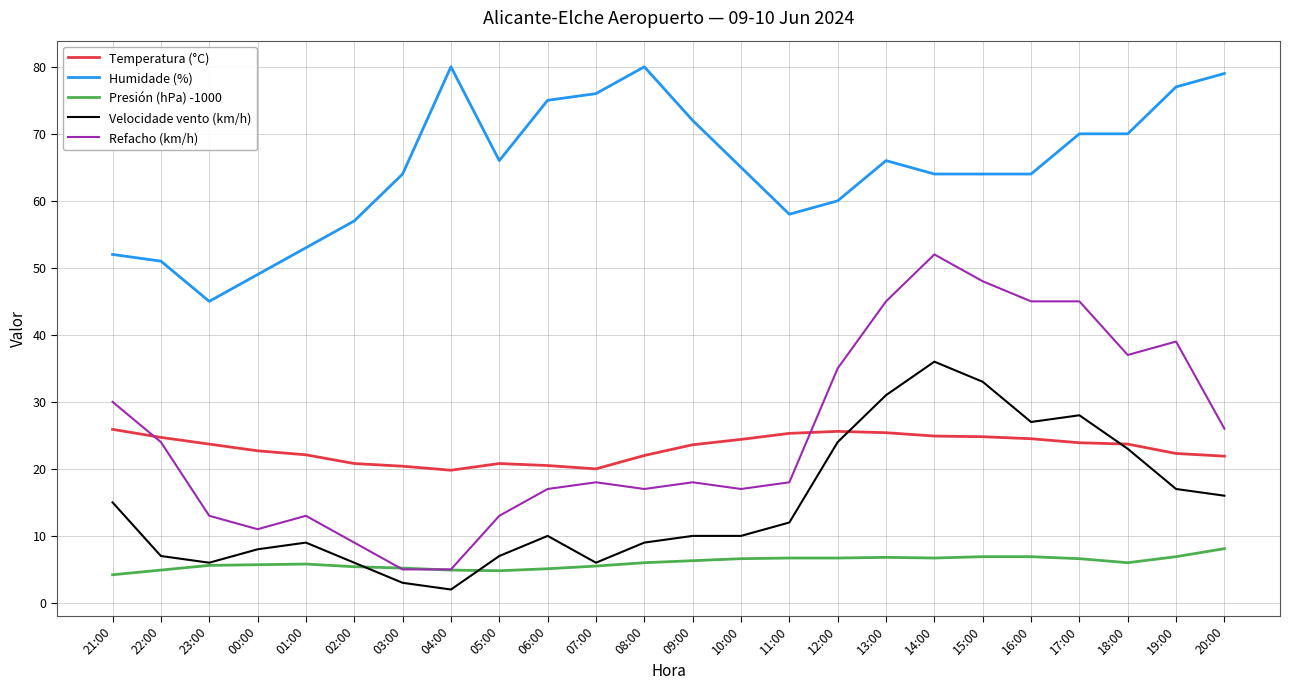

The Velocidade vento (km/h) series shows 7.0 at 22:00. True or false?

True